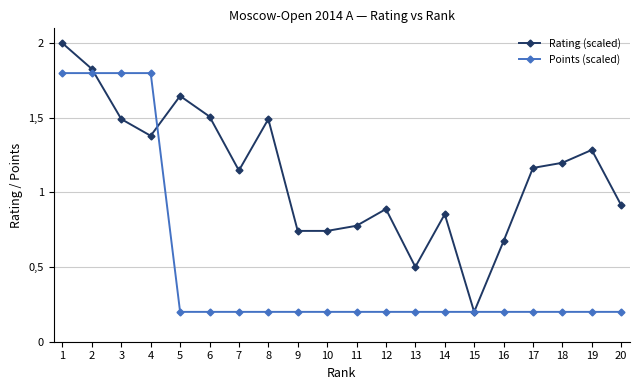

What value does the Rating (scaled) series have at 17?

1.2